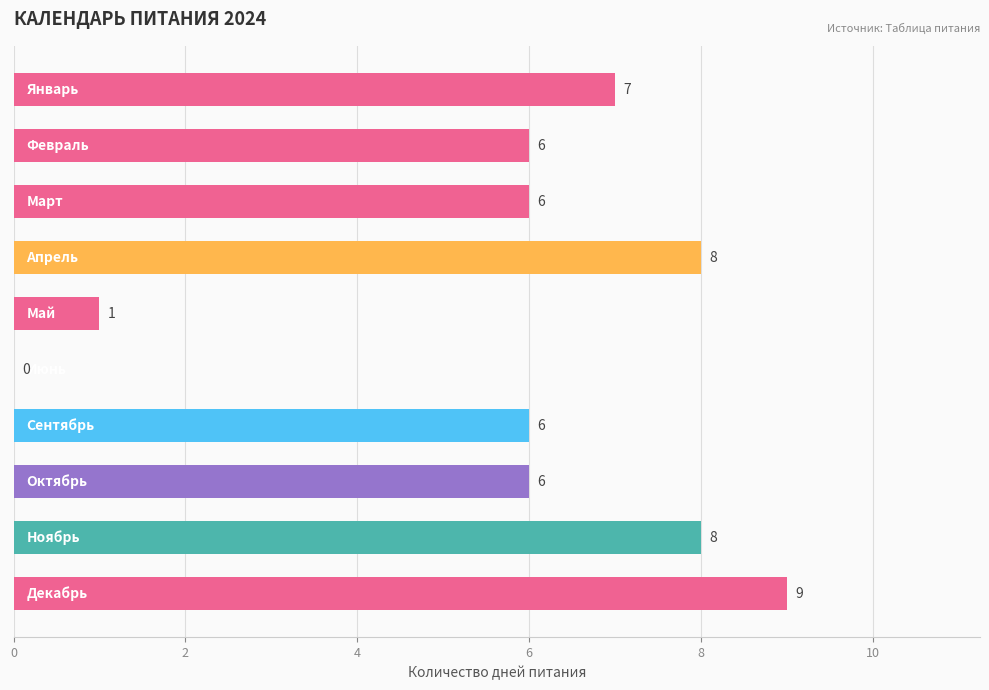

What is the maximum value shown in the chart?

9